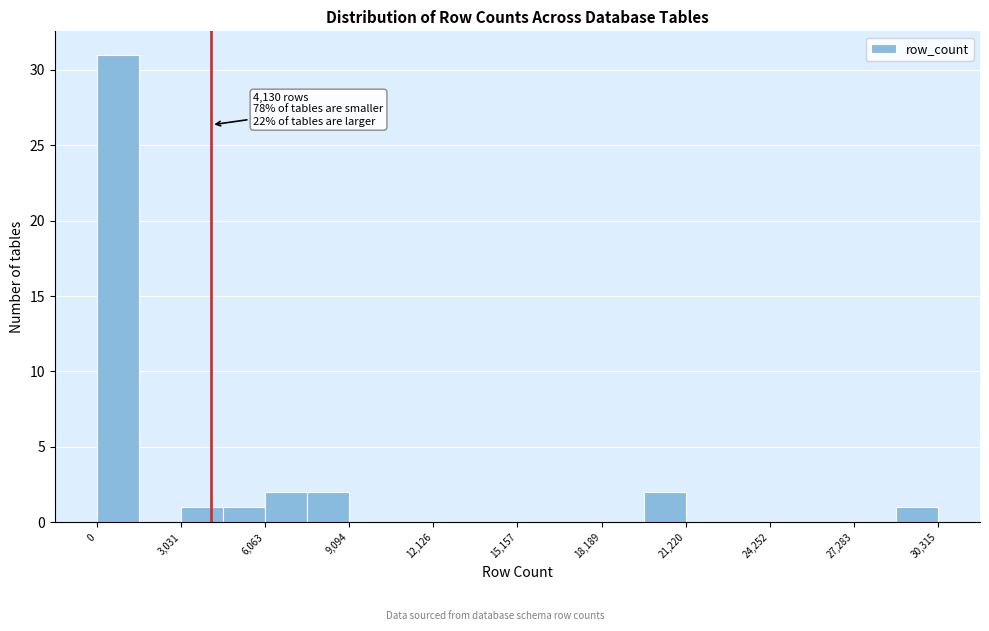

Read against the x-axis, roughly where is the centre of the tallest bar?

1000